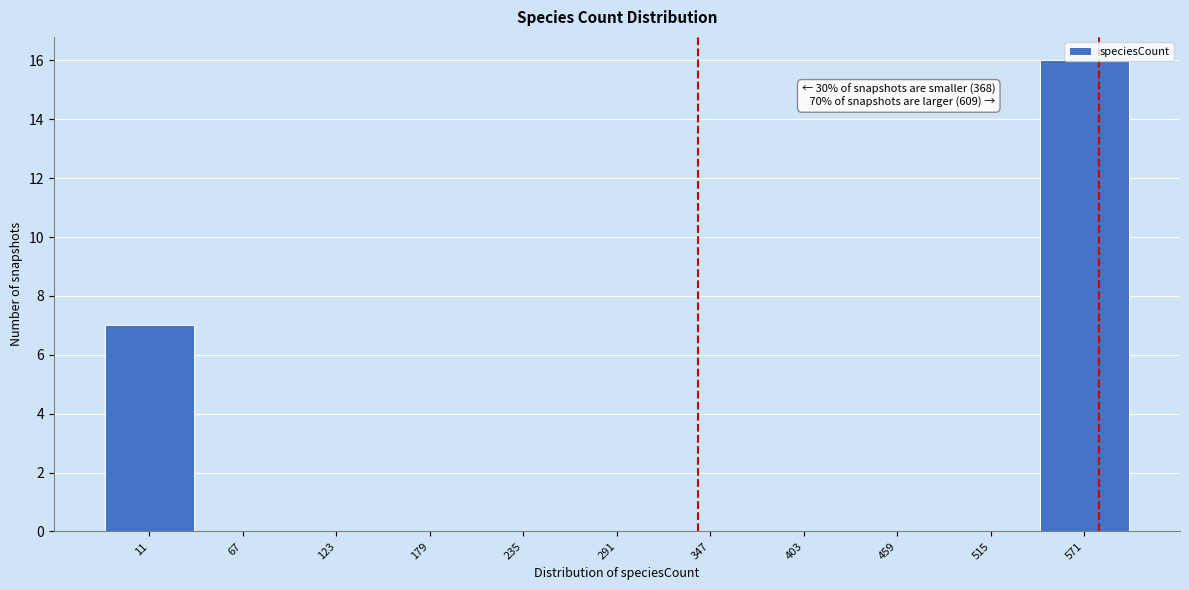

Which label corresponds to the largest value in the chart?

571